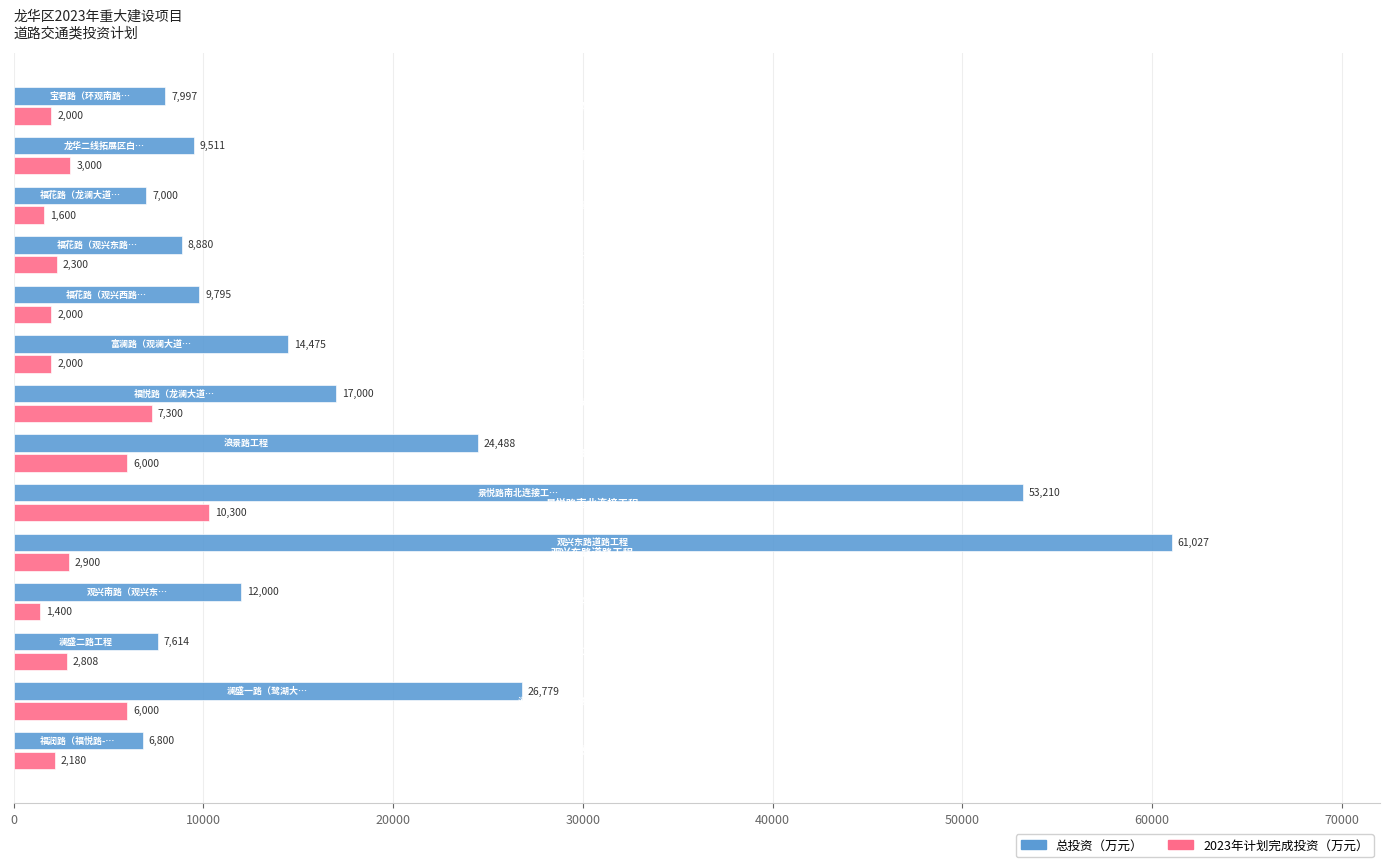

Which series has the widest spread of values?

总投资（万元）